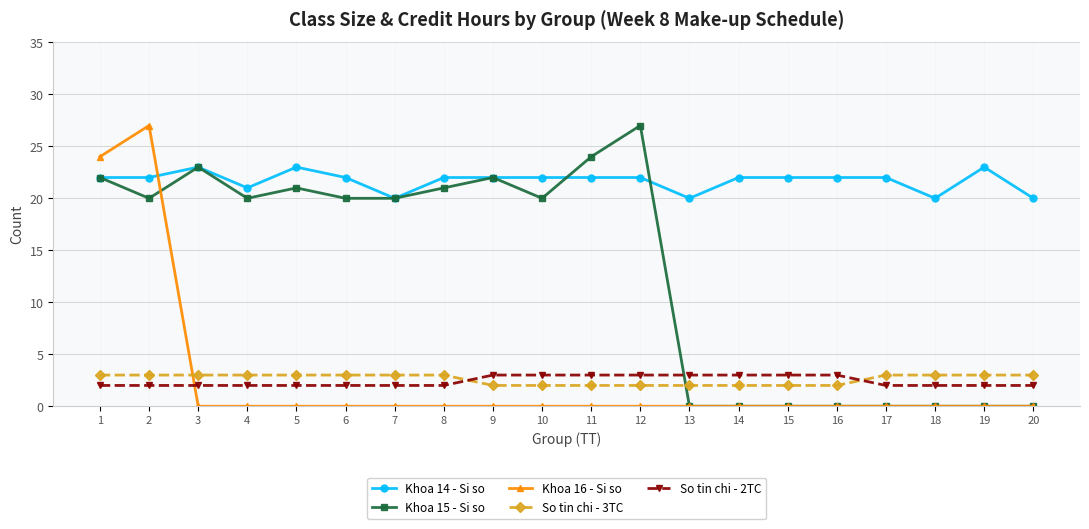

What is the sum of the Khoa 14 - Si so values at 11 and 19?

45